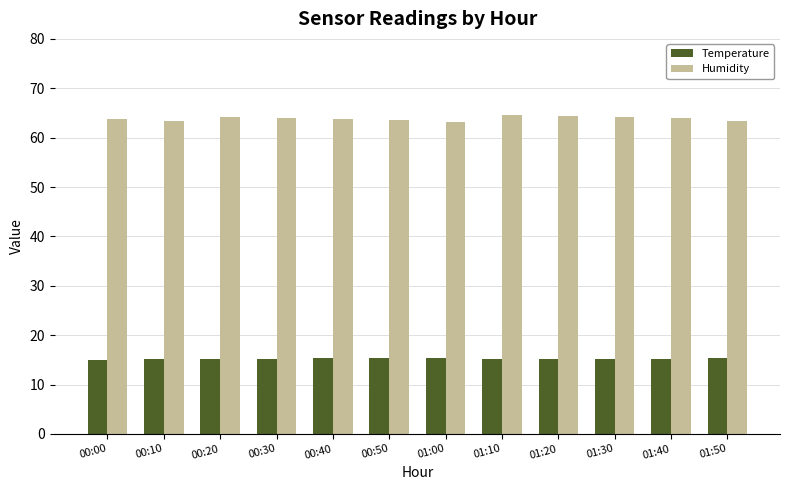

How many groups of bars are there?

12